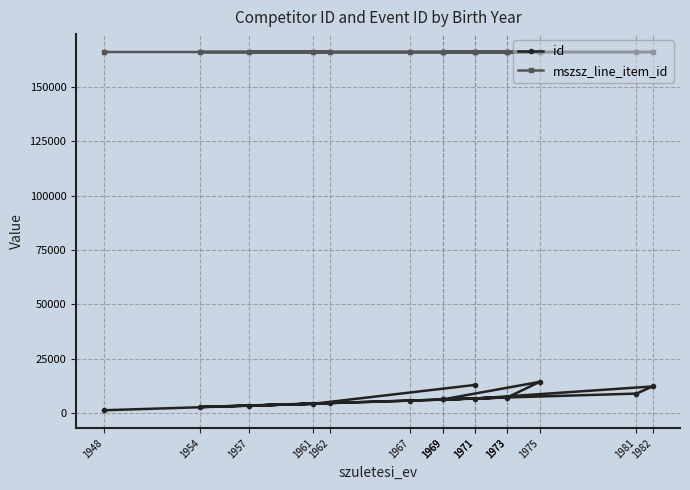

True or false: id and mszsz_line_item_id intersect in this chart.

False